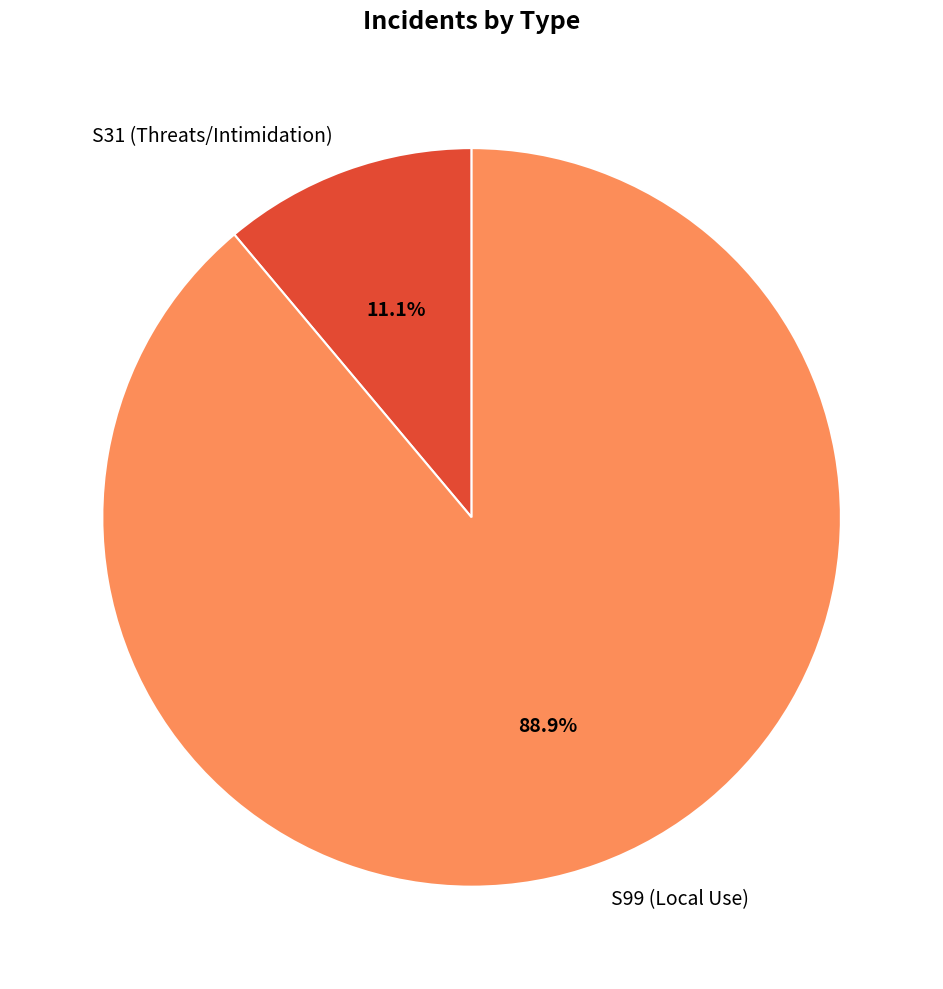

Which slice is the smallest?

S31 (Threats/Intimidation)